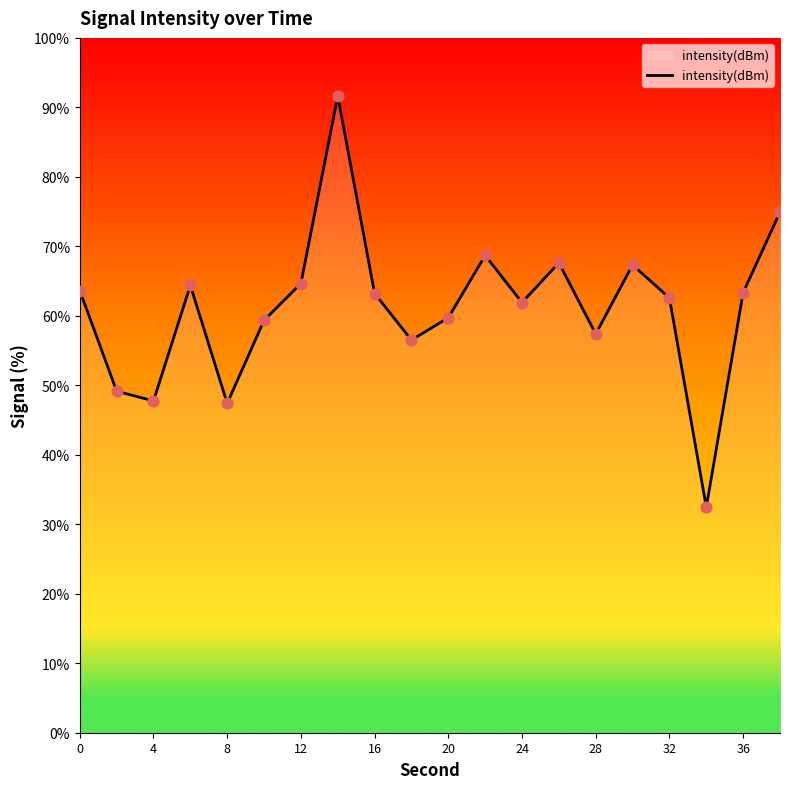

What is the minimum value shown in the chart?

32.5